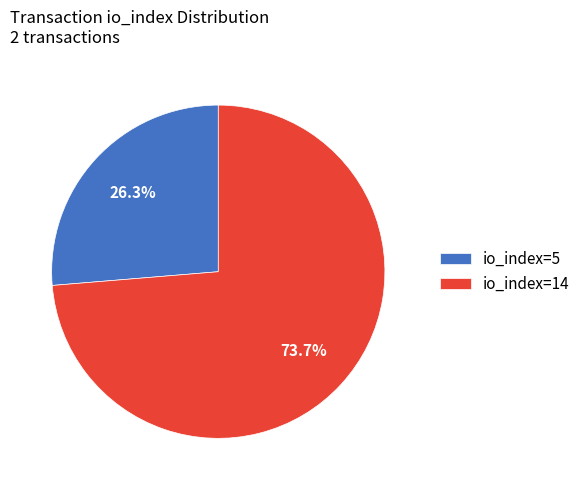

Combined, do io_index=5 and io_index=14 account for over 50%?

Yes